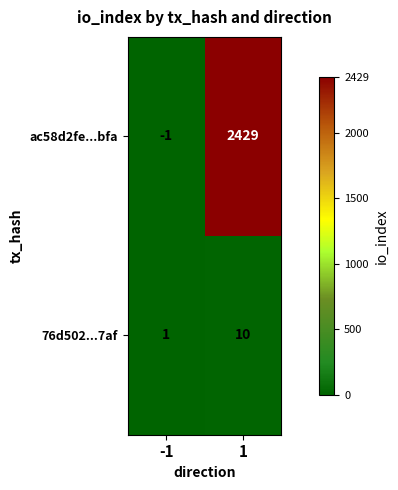

Is it true that ac58d2fe...bfa equals -2 at -1?

False